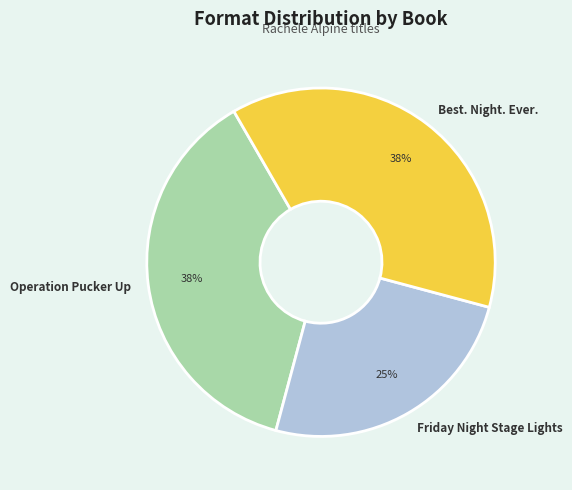

What is the smallest slice in the pie chart?

Friday Night Stage Lights